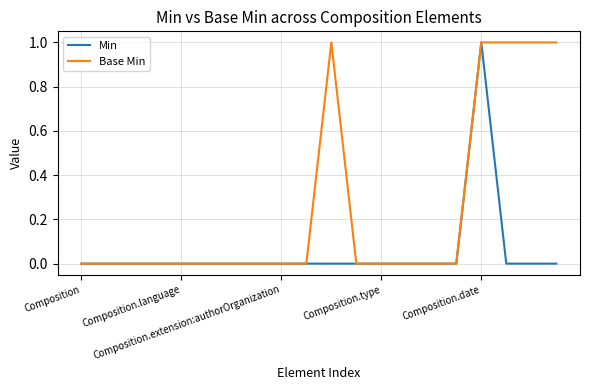

Reading left to right, list all the values displayed in this chart.

Min: 0	0	0	0	0	0	0	0	0	0	0	0	0	0	0	0	1	0	0	0
Base Min: 0	0	0	0	0	0	0	0	0	0	1	0	0	0	0	0	1	1	1	1